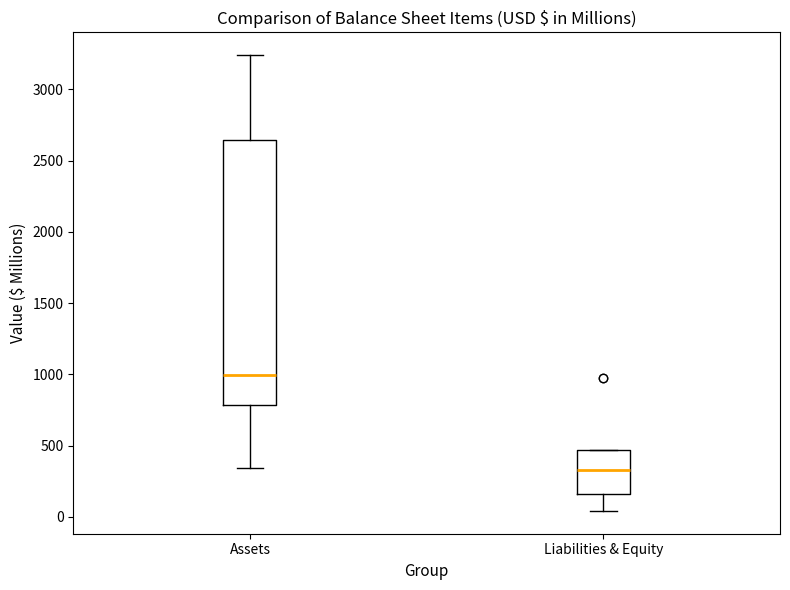

Which box is the tallest, from its lower edge to its upper edge?

Assets